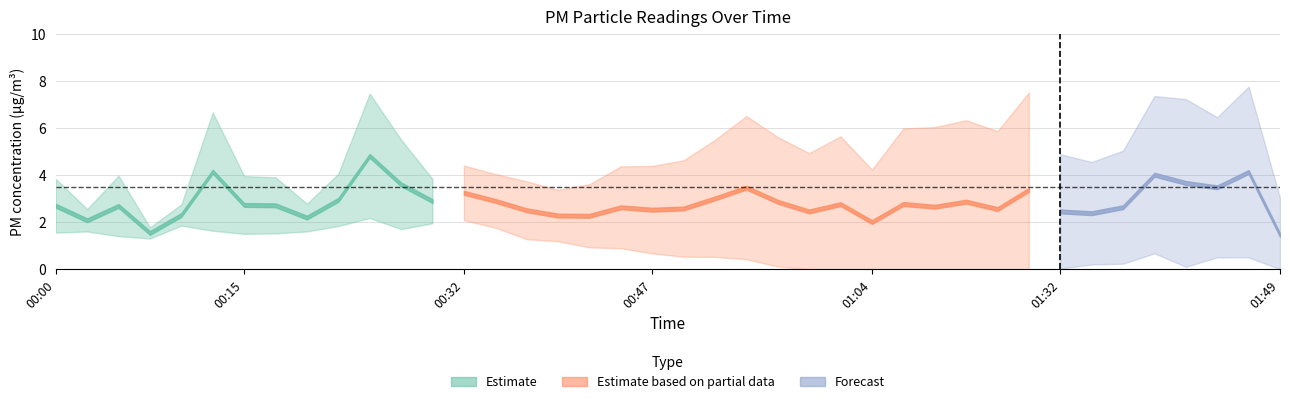

Which label corresponds to the largest value in the chart?

00:25